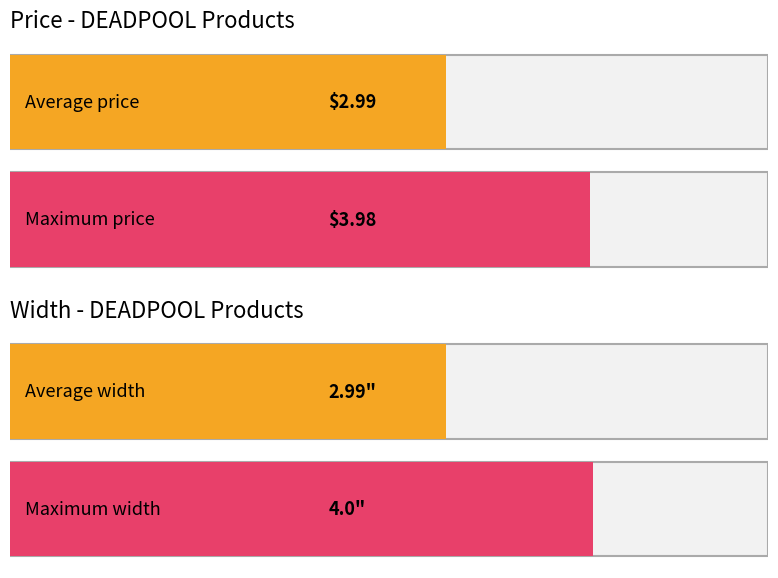

True or false: Average utilization has a value of 4.7 at 3.25" x 4.38" Color Sticker.

False